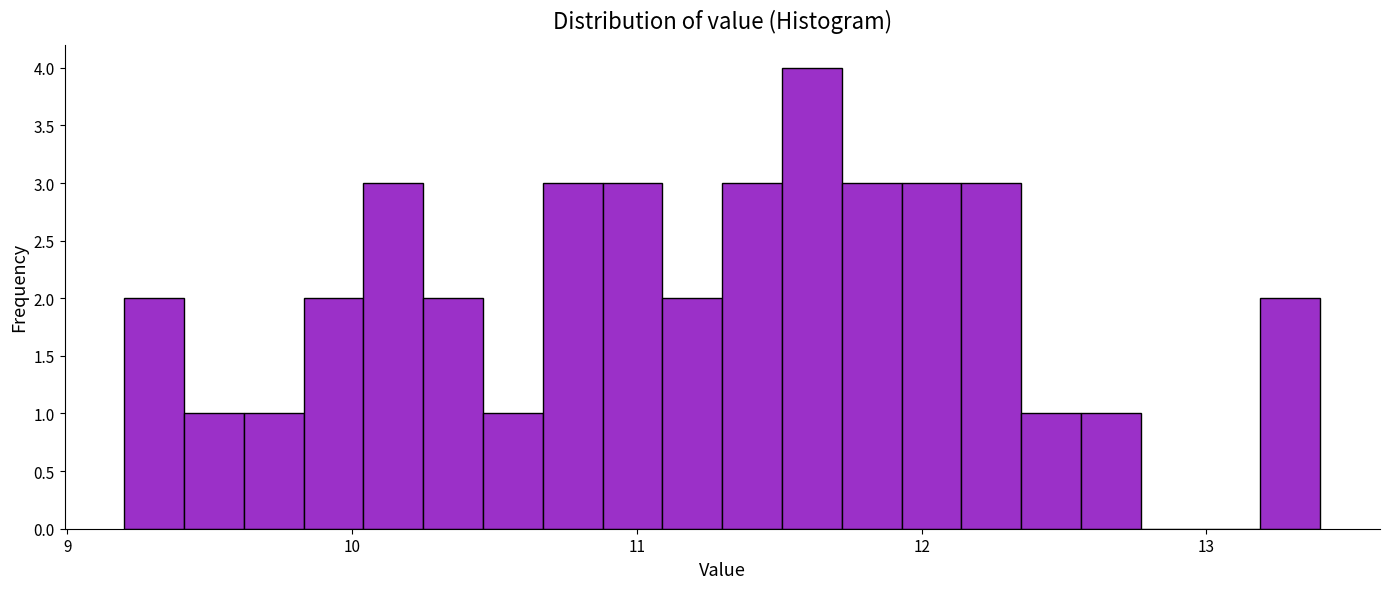

Around what value on the x-axis is the tallest bar? Give the approximate position of its centre, as read against the axis.

11.6